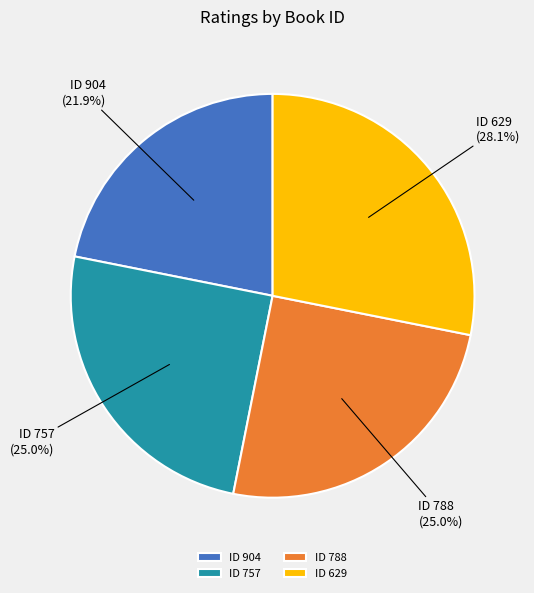

Count the number of slices in the pie.

4